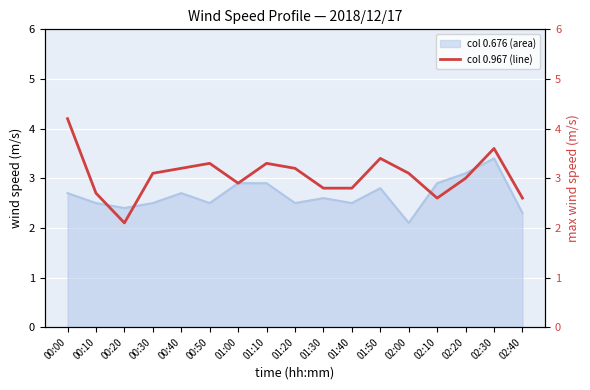

Is it true that the value at 01:10 is 5.7?

False